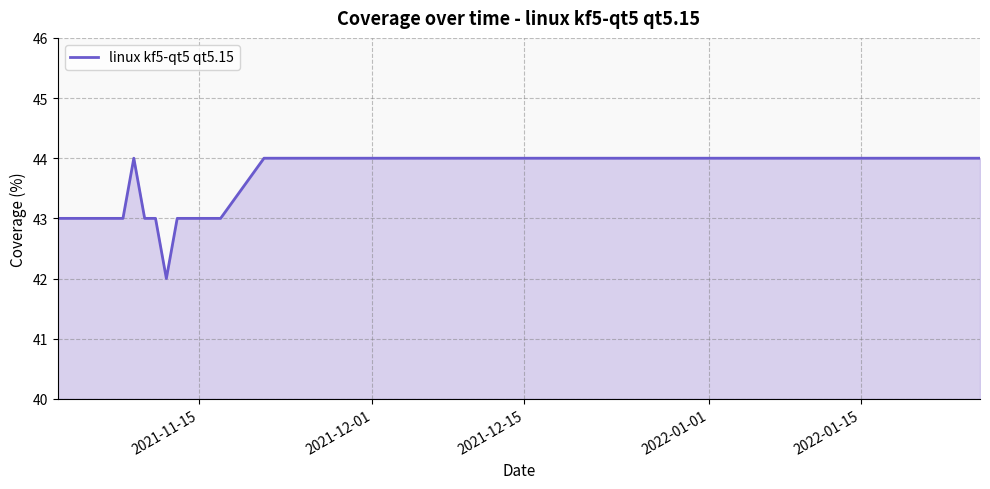

What is the difference between the maximum and minimum values?

2